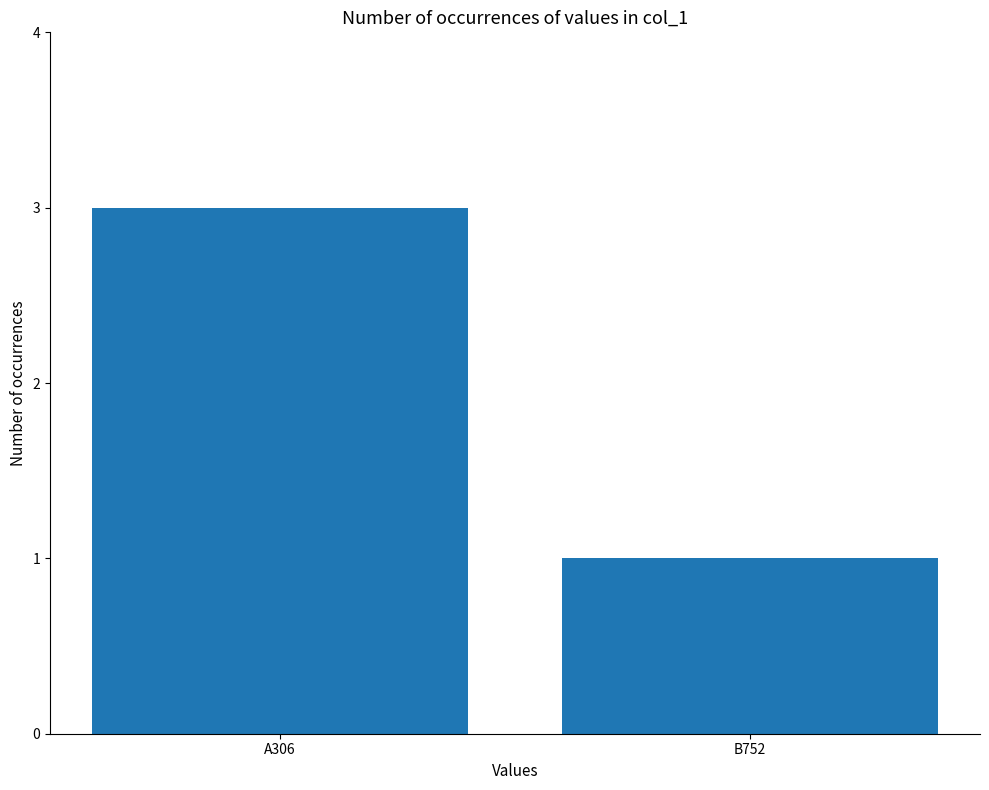

What value does the data have at A306?

3